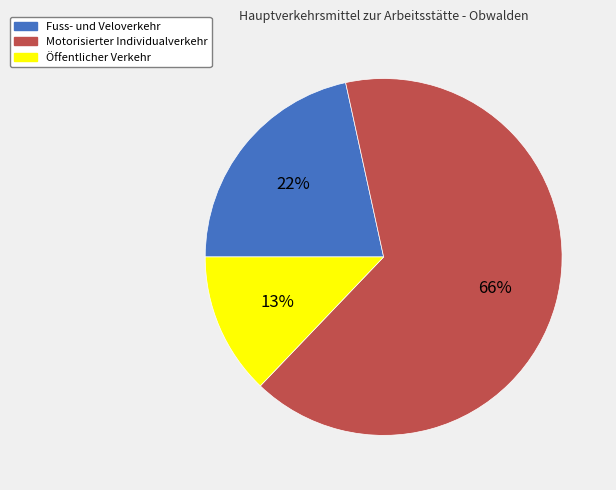

Which has a higher value, Öffentlicher Verkehr or Motorisierter Individualverkehr?

Motorisierter Individualverkehr